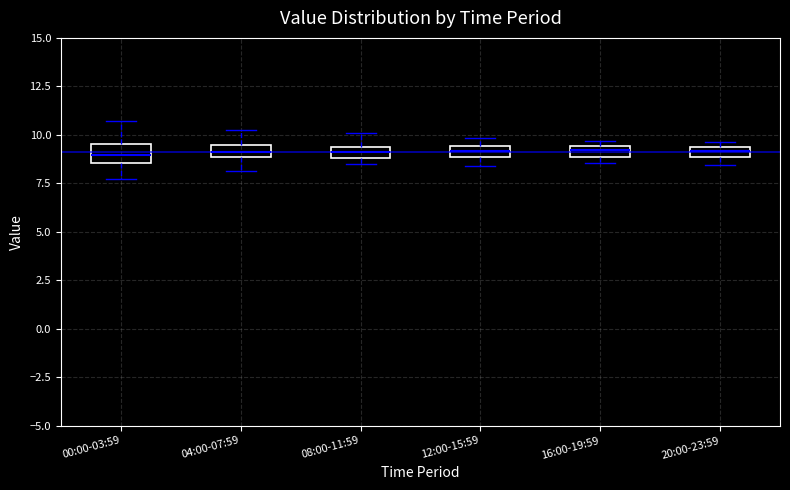

Where is the upper edge of the box for 12:00-15:59 on the y-axis? The values are not printed on the chart, so give them approximately, as read against the axis.

9.5